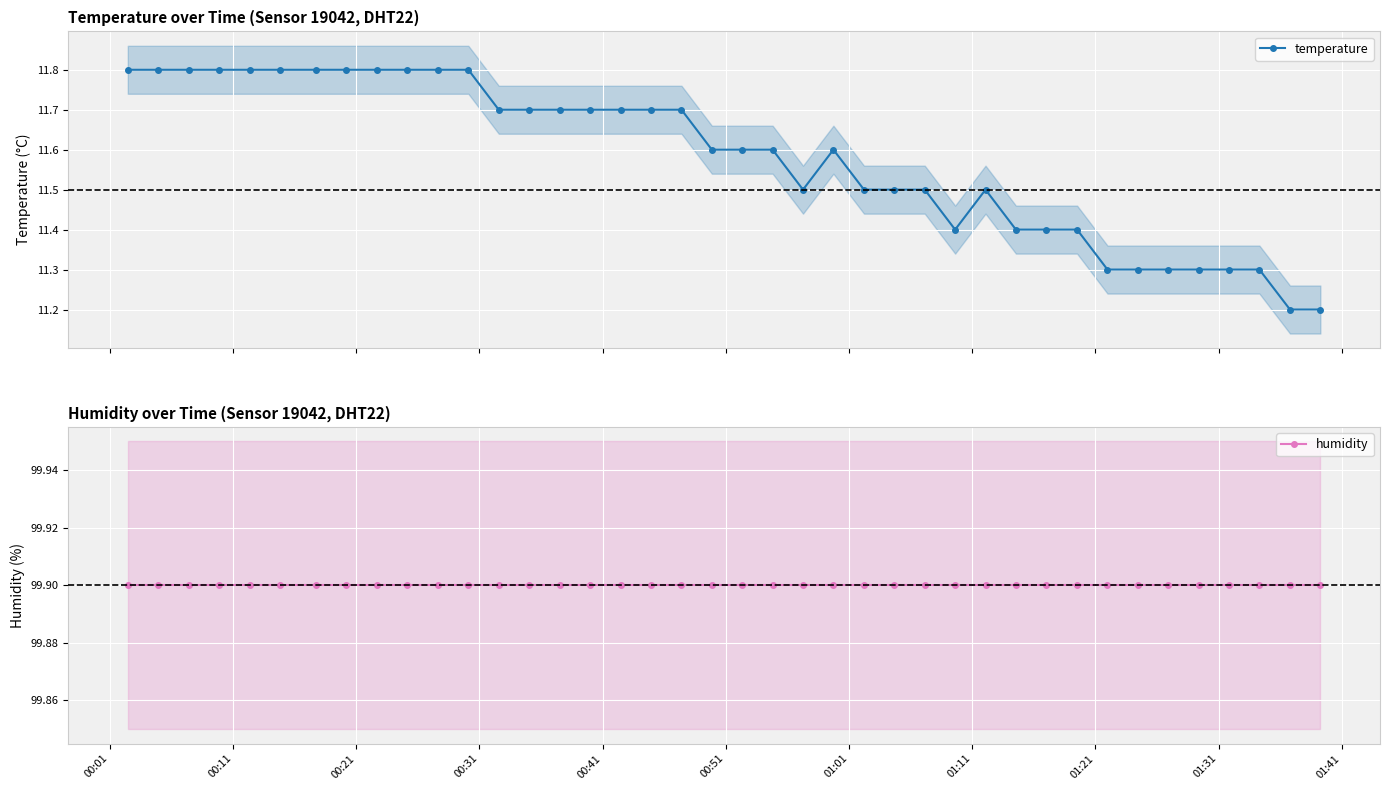

What is the value of the temperature point at the 12th from the left?

11.8